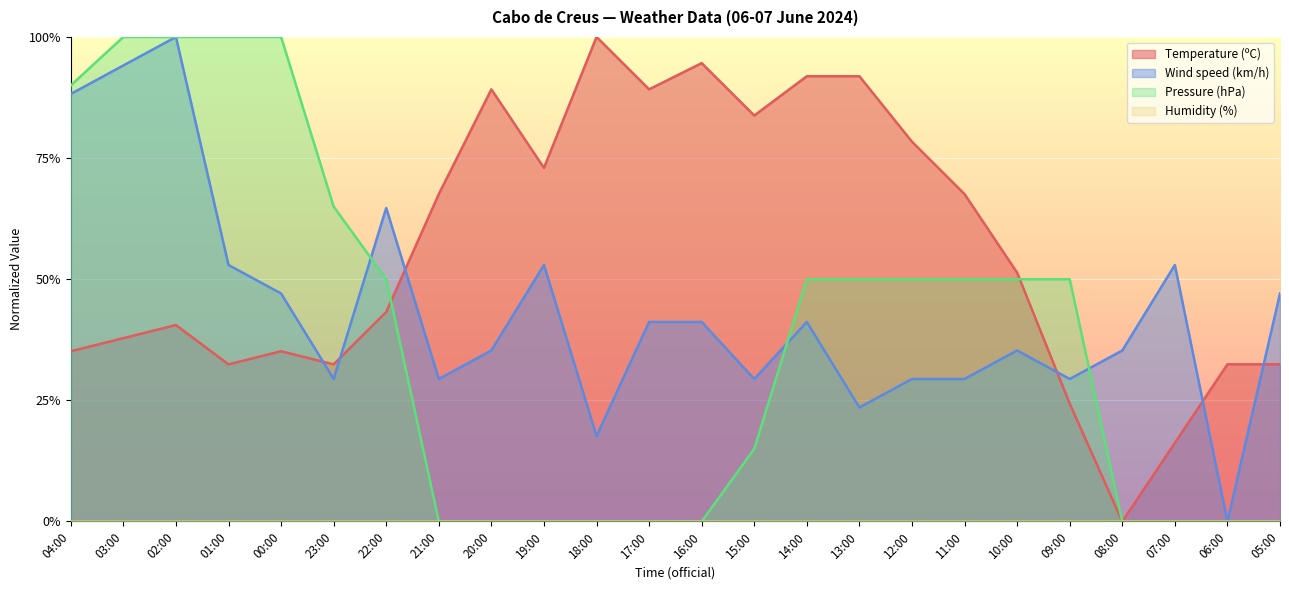

How many data points in Temperature (ºC) are above 0?

23